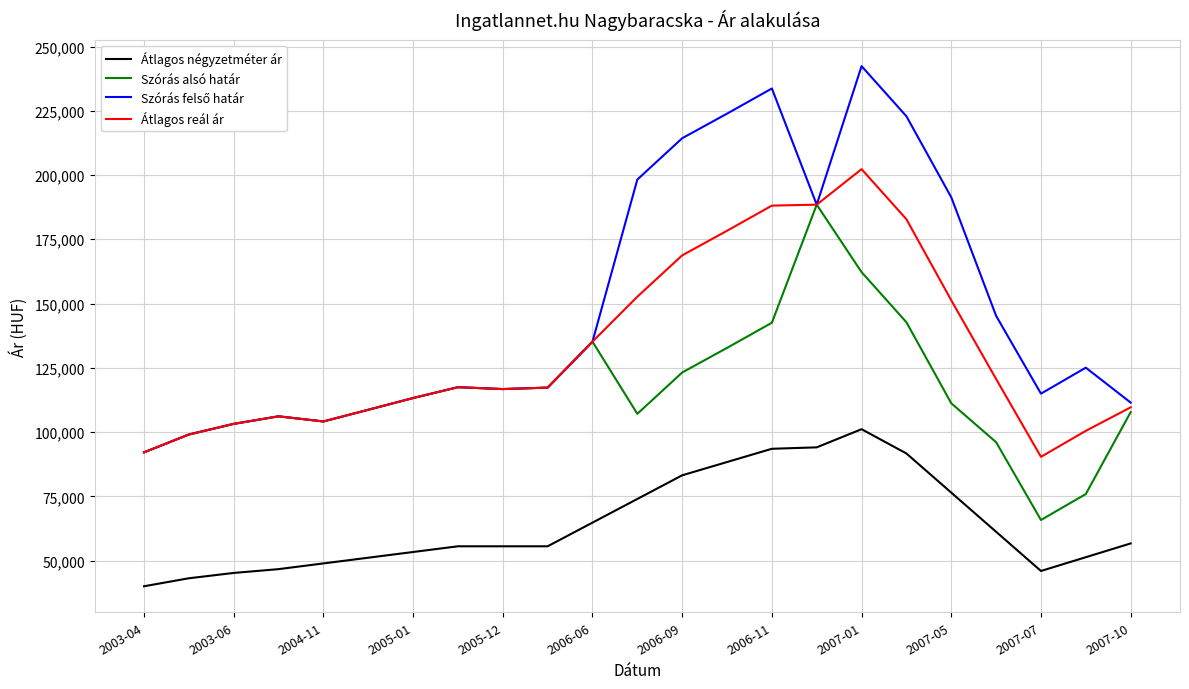

Is this an area chart (filled region under the line)?

No